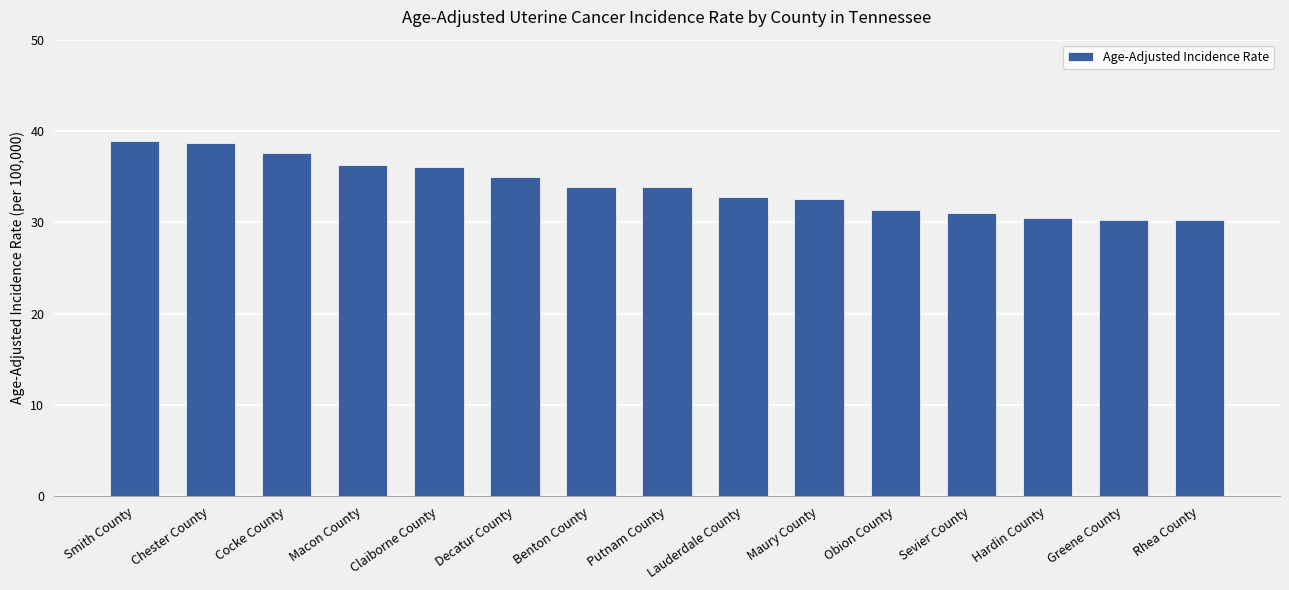

The value at Sevier County is 31.0. True or false?

True